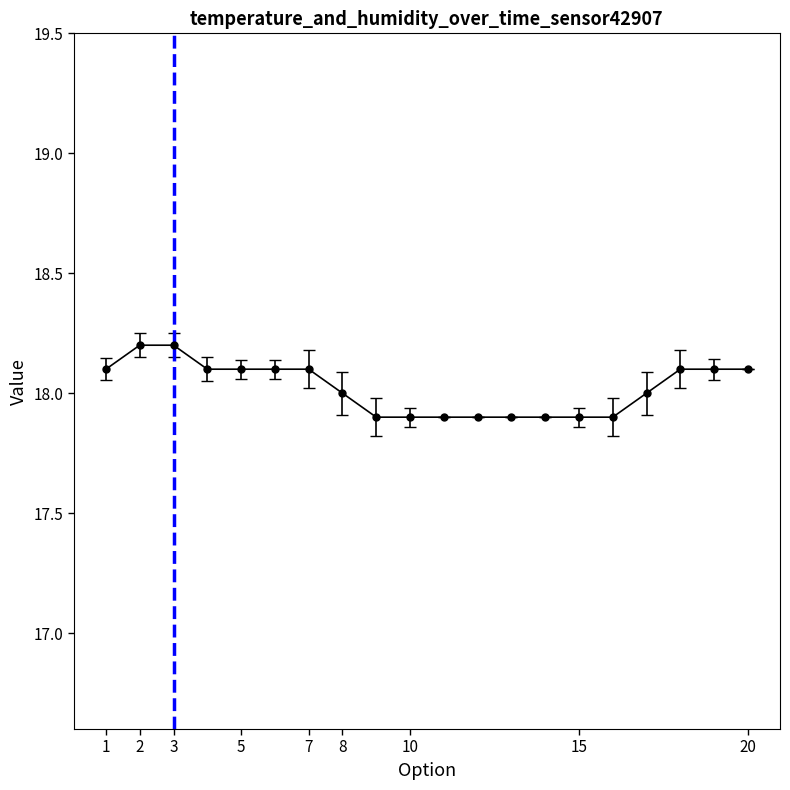

What is the sum of all values?

360.4